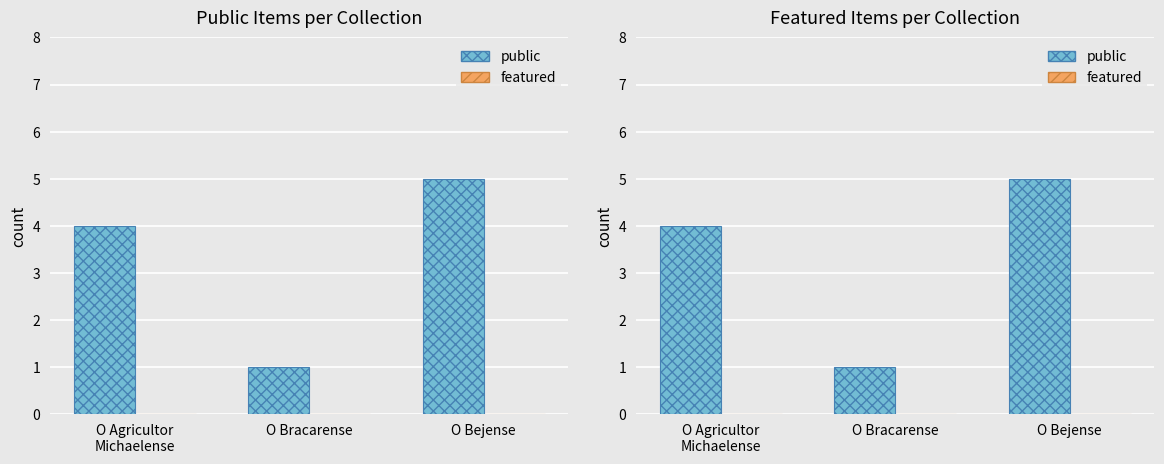

Reading right to left, list all the values displayed in this chart.

public: 5	1	4
featured: 0	0	0